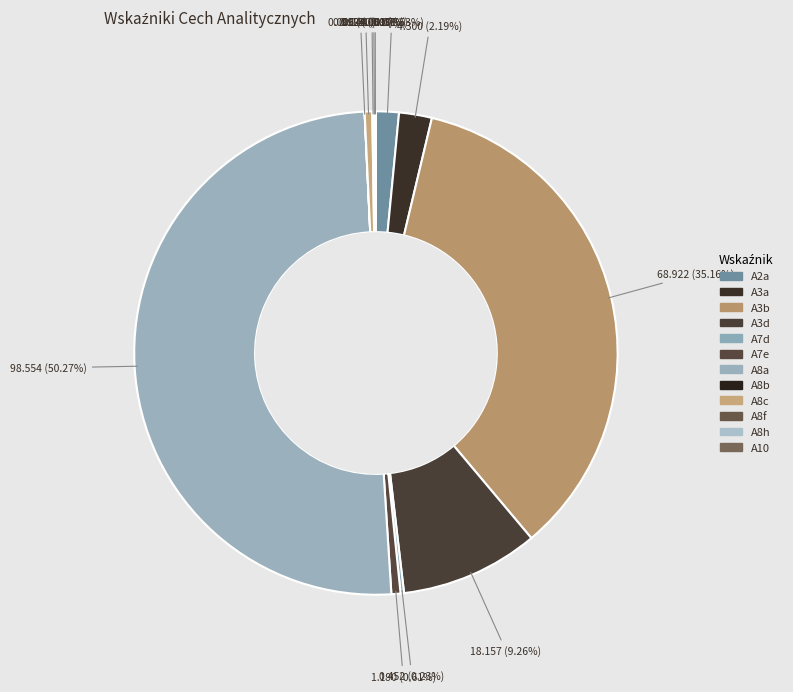

Count the number of slices in the pie.

12